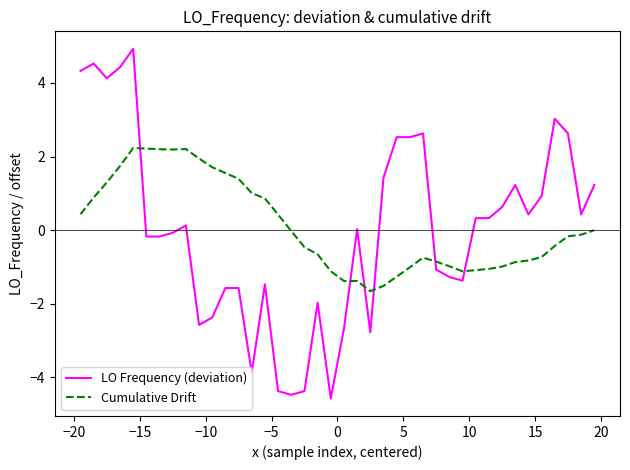

Does the chart display data point markers on the line(s)?

No